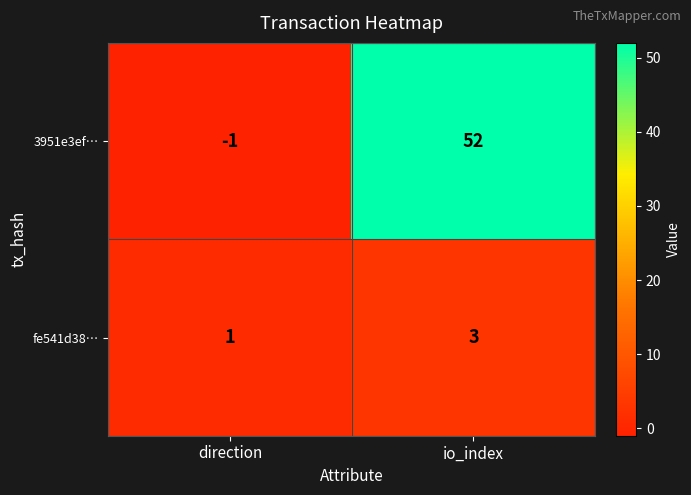

Which series has the largest total across all categories?

3951e3ef…